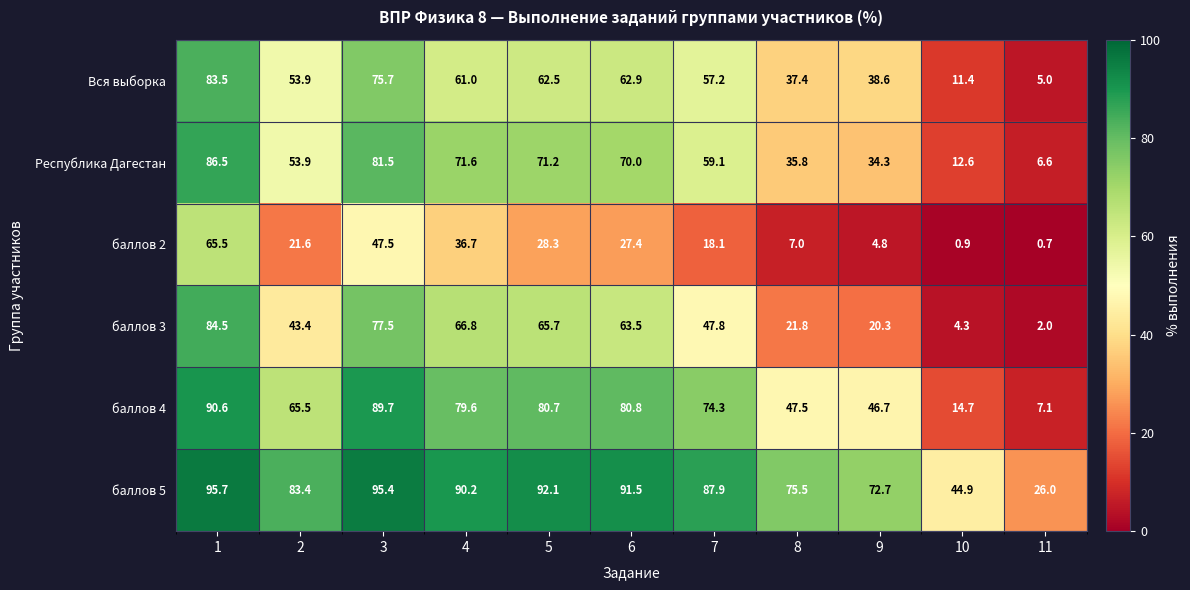

Which category has the lowest value across all series?

11